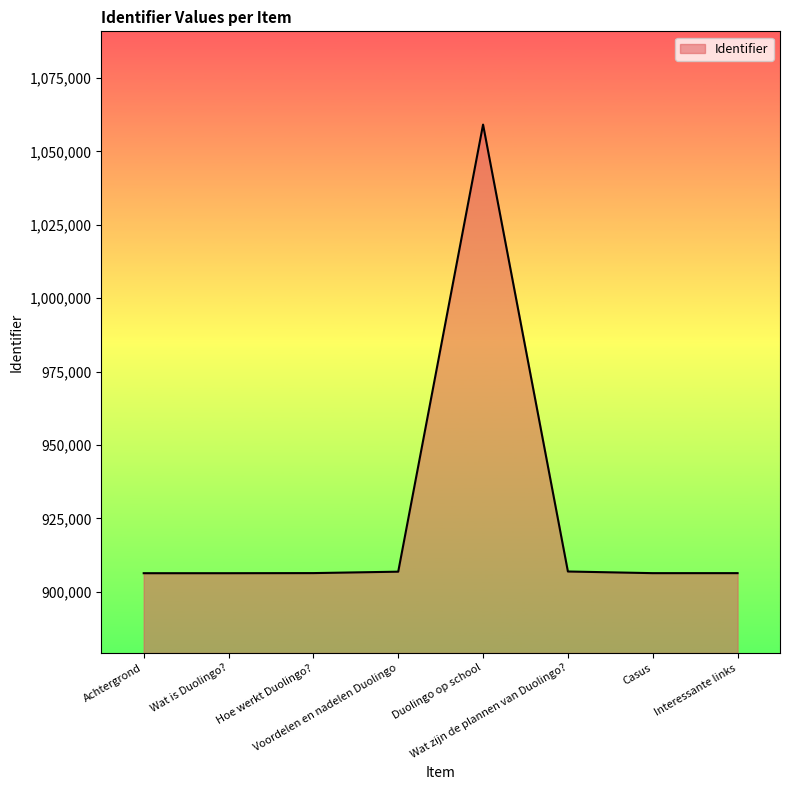

What position from the right is Hoe werkt Duolingo??

6